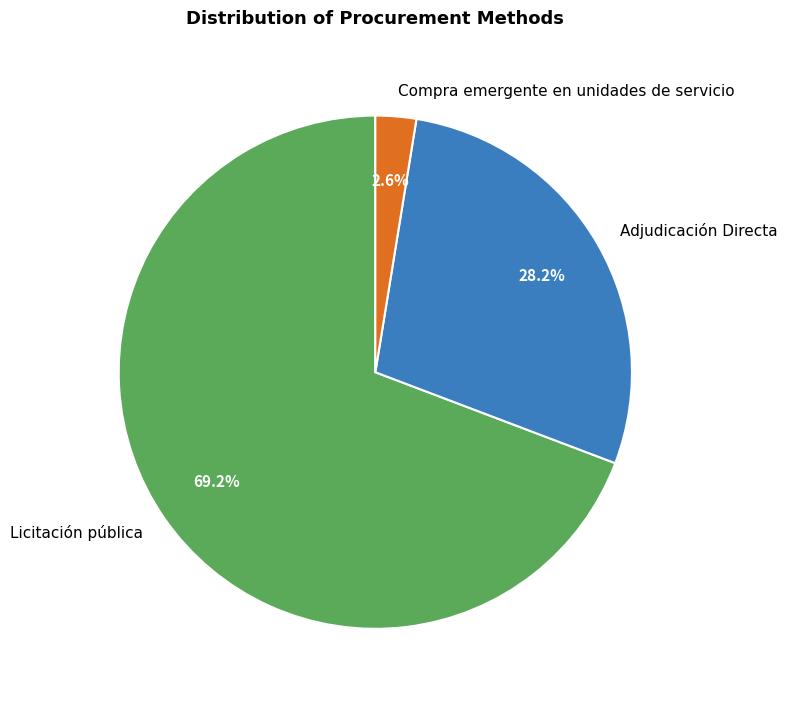

Which slice is the largest?

Licitación pública